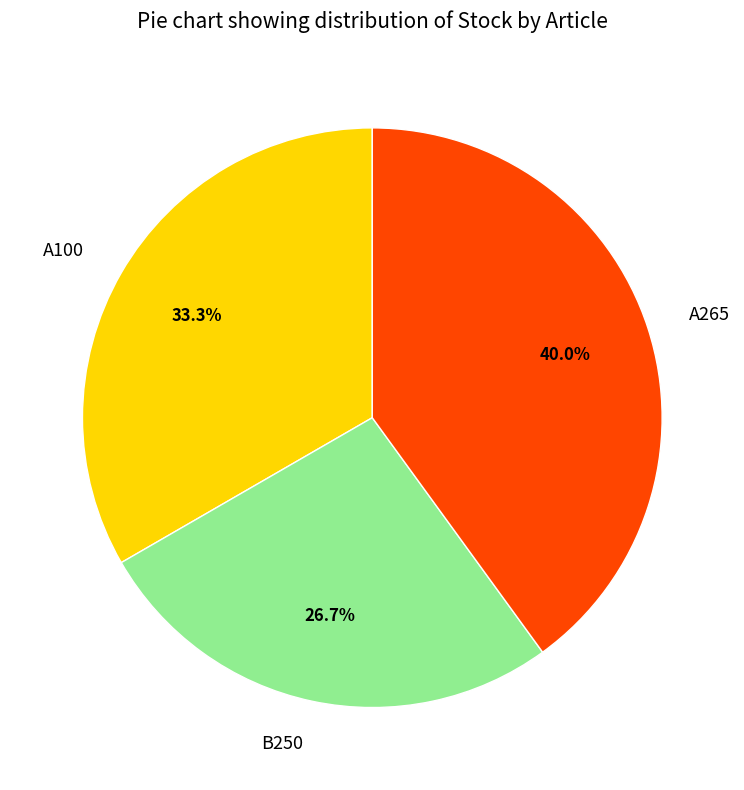

What is the smallest slice in the pie chart?

B250